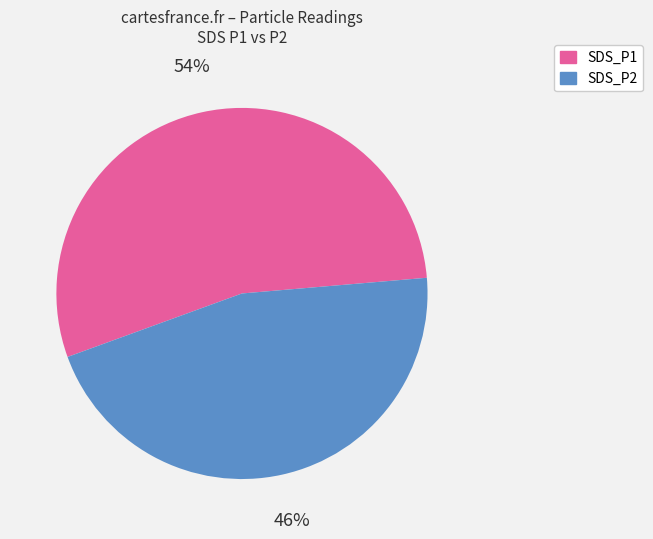

To the nearest percent, what percentage of the pie is SDS_P2?

46%